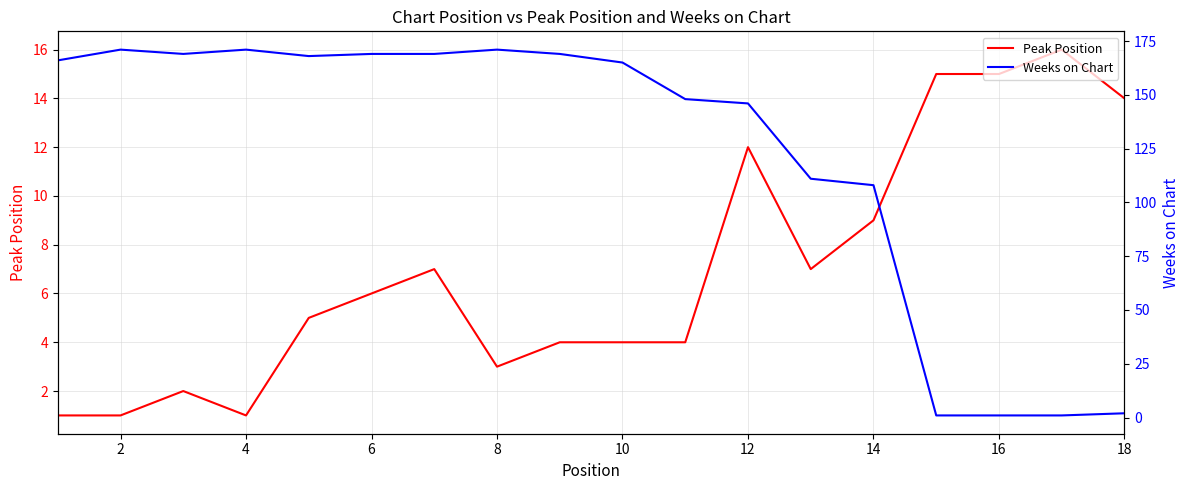

The value of Peak Position at 10 is 4. True or false?

True